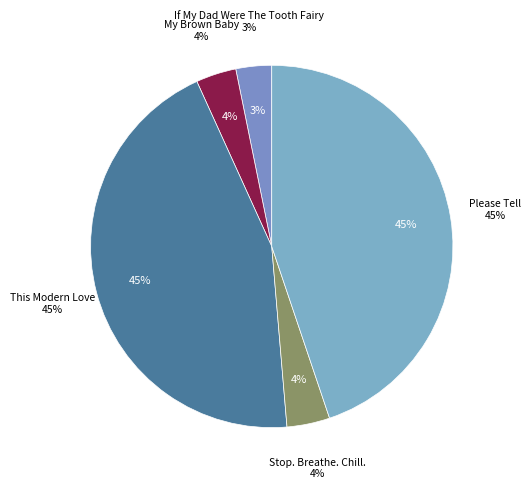

How many slices are in this pie chart?

5